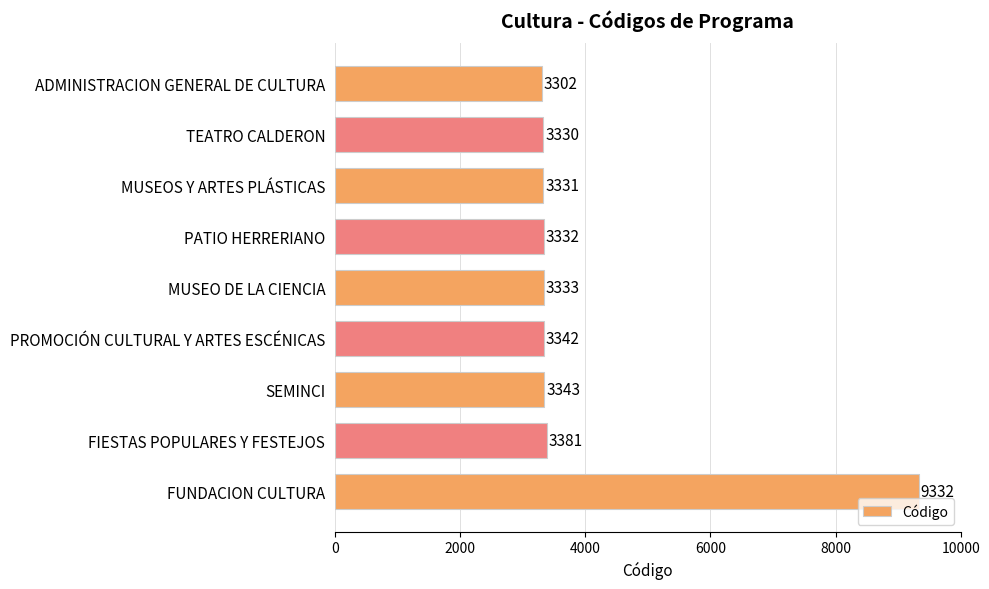

What is the smallest value displayed?

3302